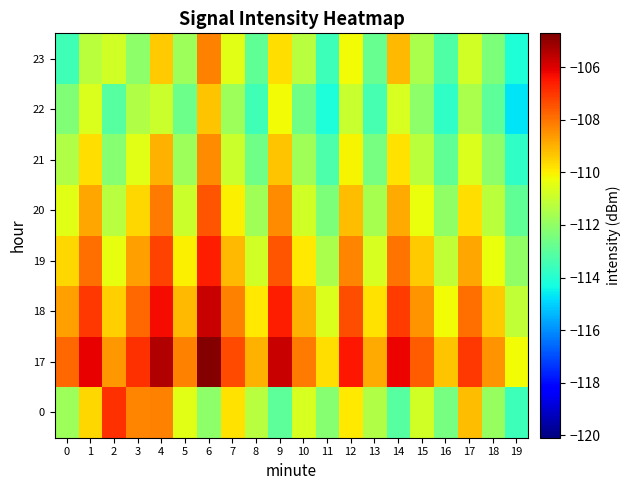

How many data points does each series have?

20